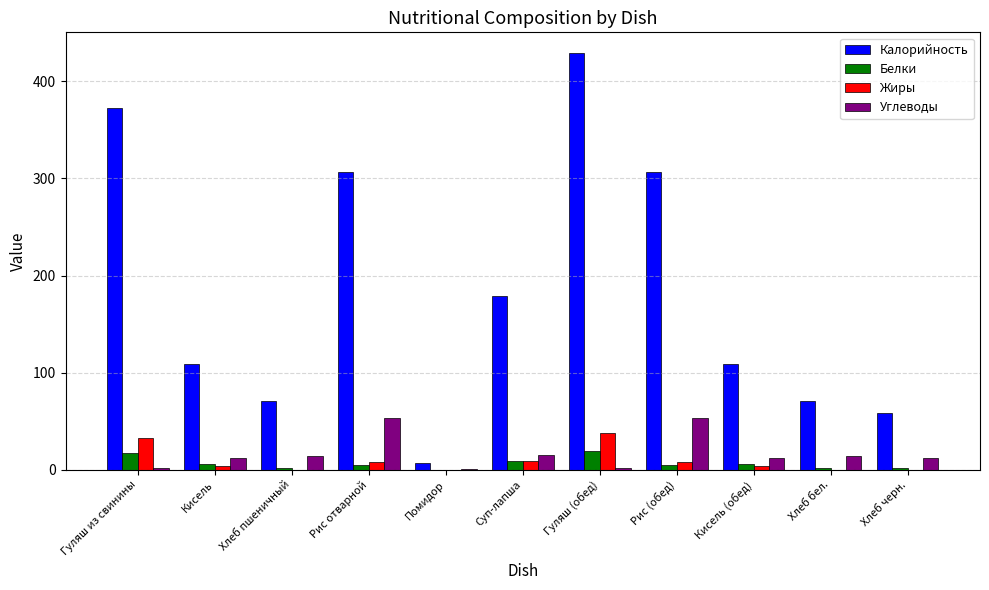

What is the greatest value displayed?

429